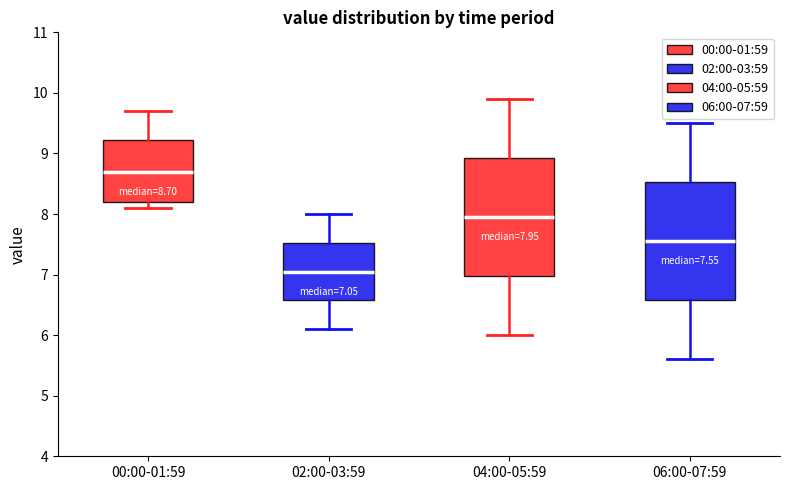

Which box's median line is the highest?

00:00-01:59